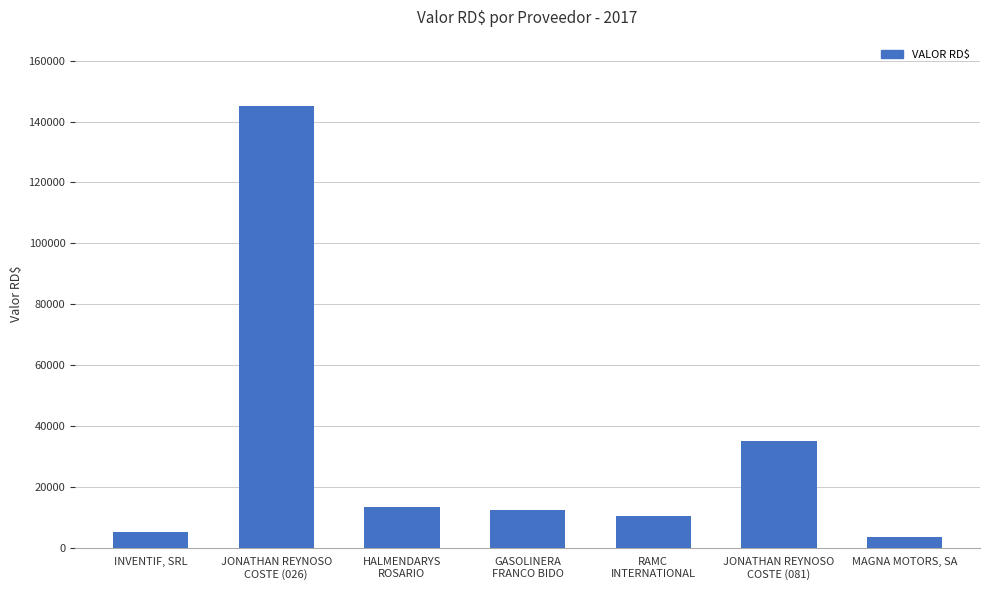

What position from the right is MAGNA MOTORS, SA?

1